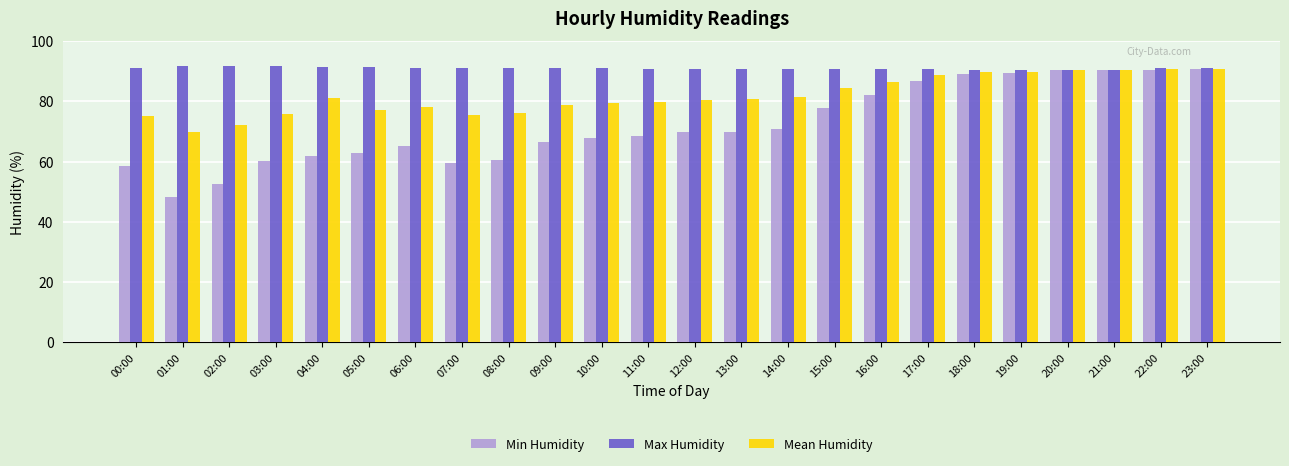

What is the smallest value displayed?

48.1